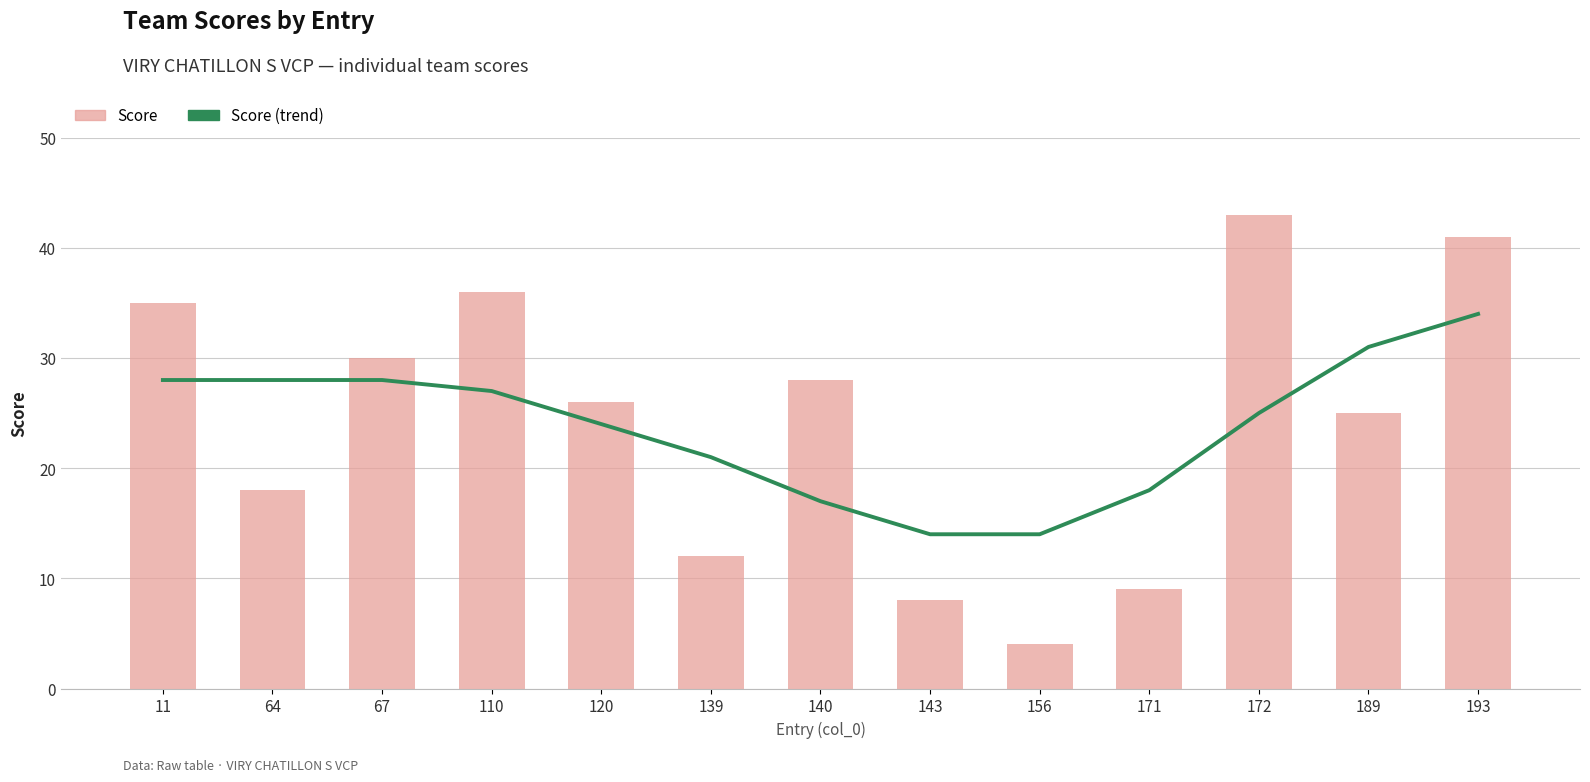

What is the value of the Score (trend) bar at the 3rd from the left?

28